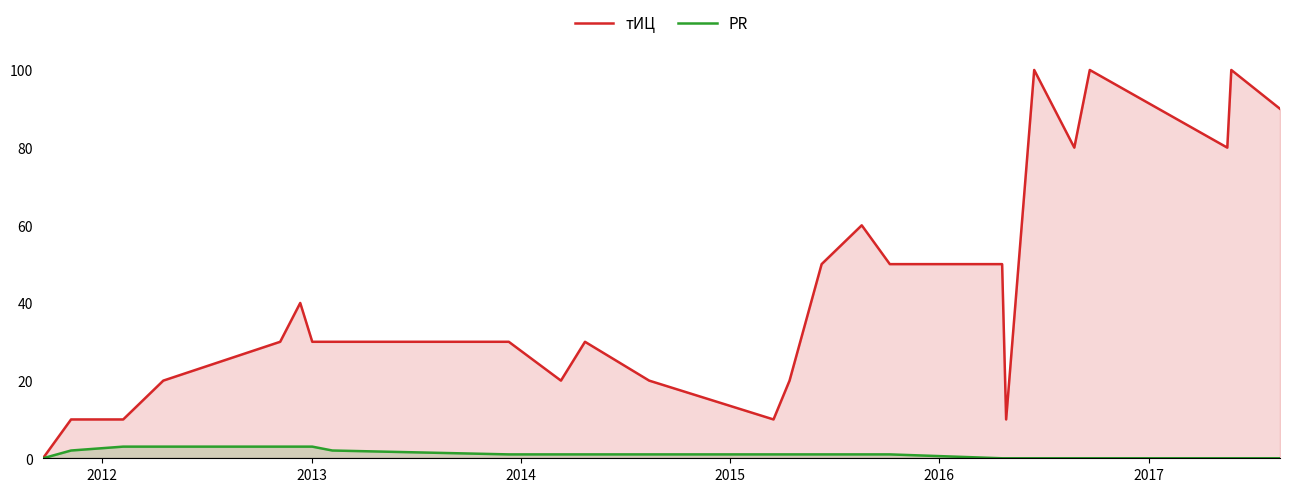

True or false: PR has more than 0 interior local peaks.

False